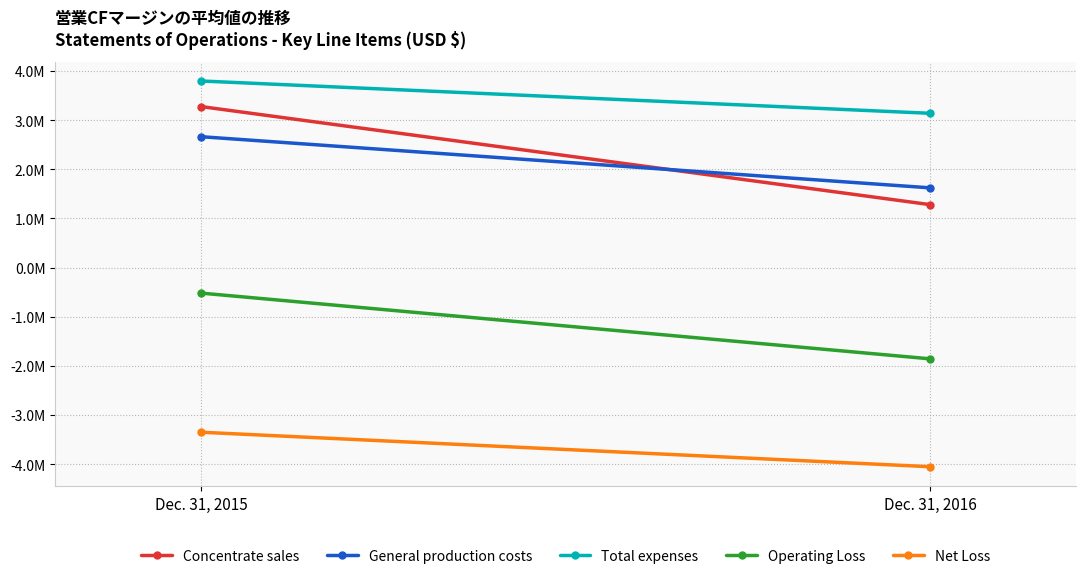

Which series changed the most between Dec. 31, 2015 and Dec. 31, 2016?

Concentrate sales